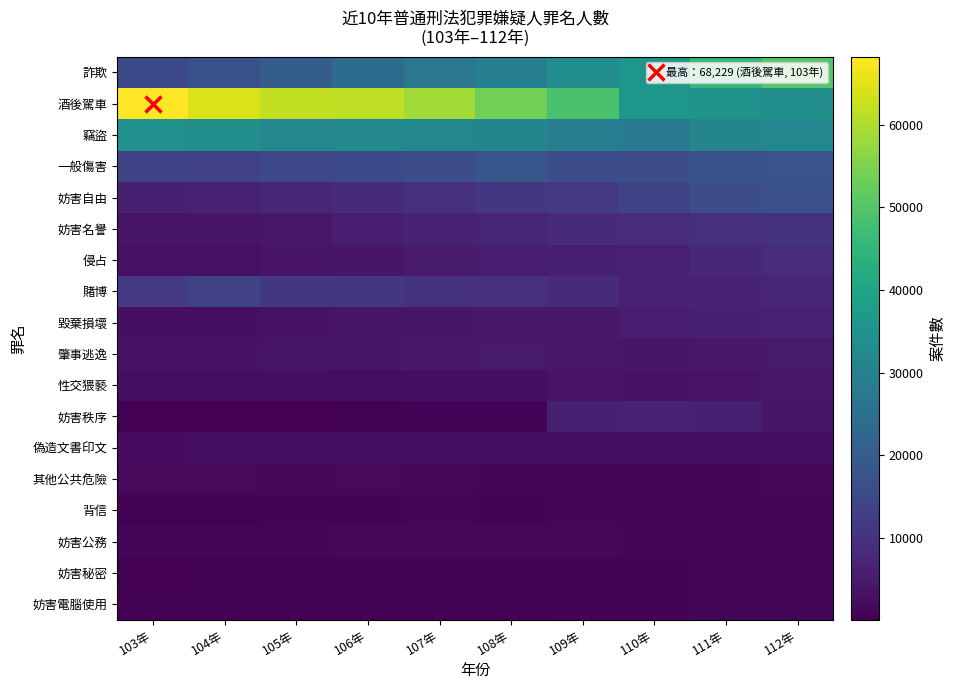

Which category has the highest value across all series?

103年